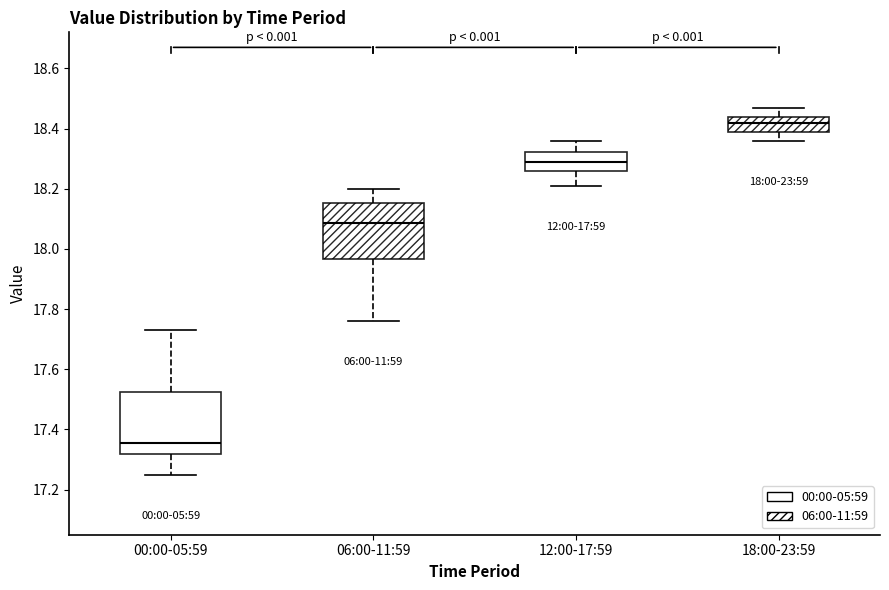

Which box's median line is the lowest?

00:00-05:59